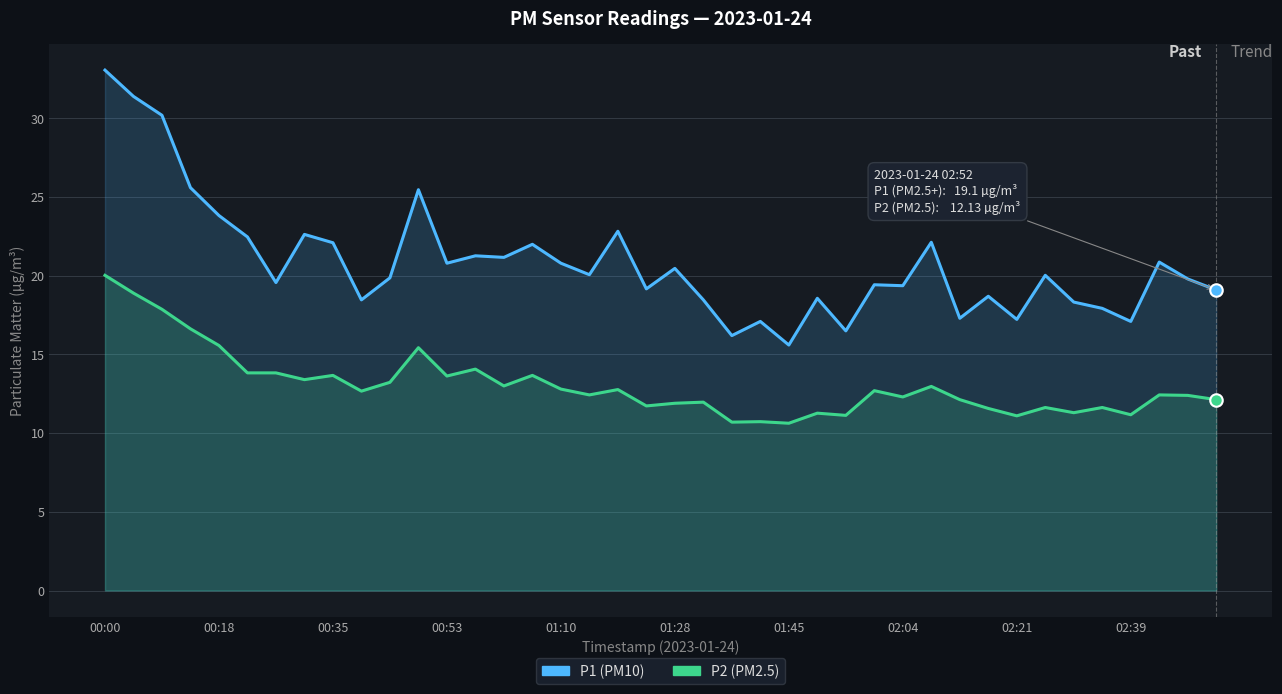

What are all the series names shown in the legend?

P1, P2